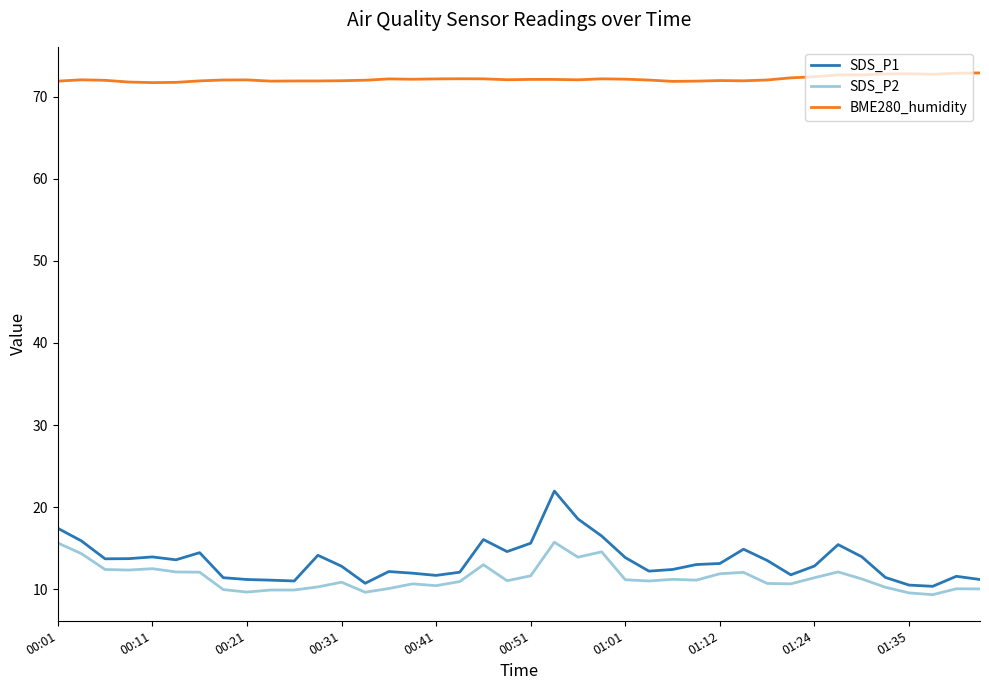

In SDS_P1, how many points are lower than both neighbors (excluding endpoints)?

9